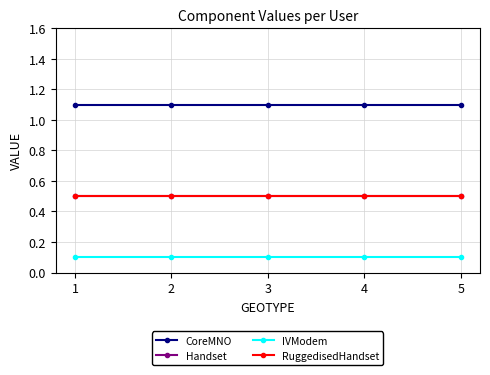

Does the chart have visible grid lines?

Yes